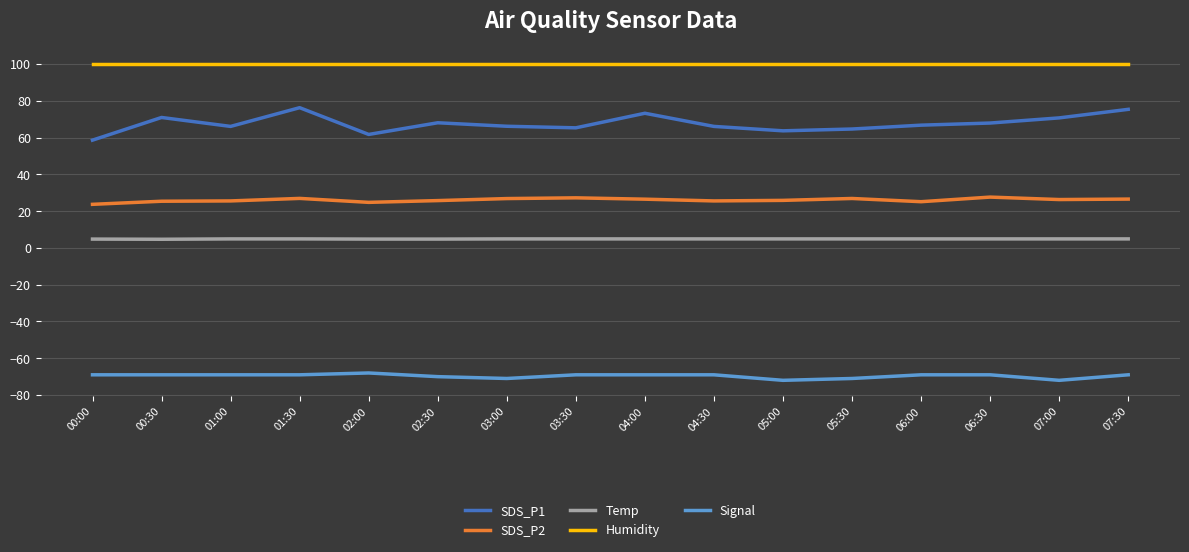

The value of SDS_P2 at 06:30 is 27.6. True or false?

True